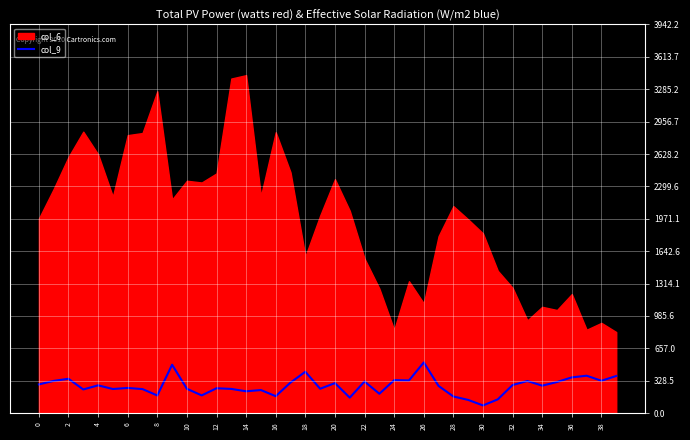

What is the label of the 26th point from the left?

25